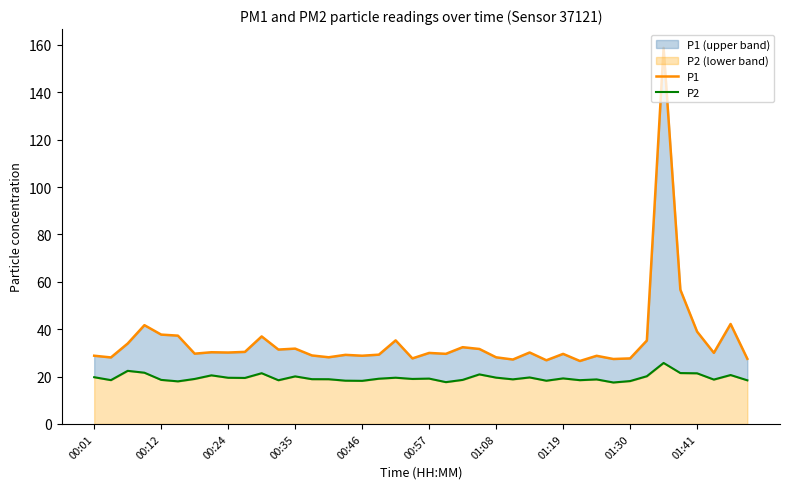

What is the value of the P1 point at the 10th from the left?

30.4